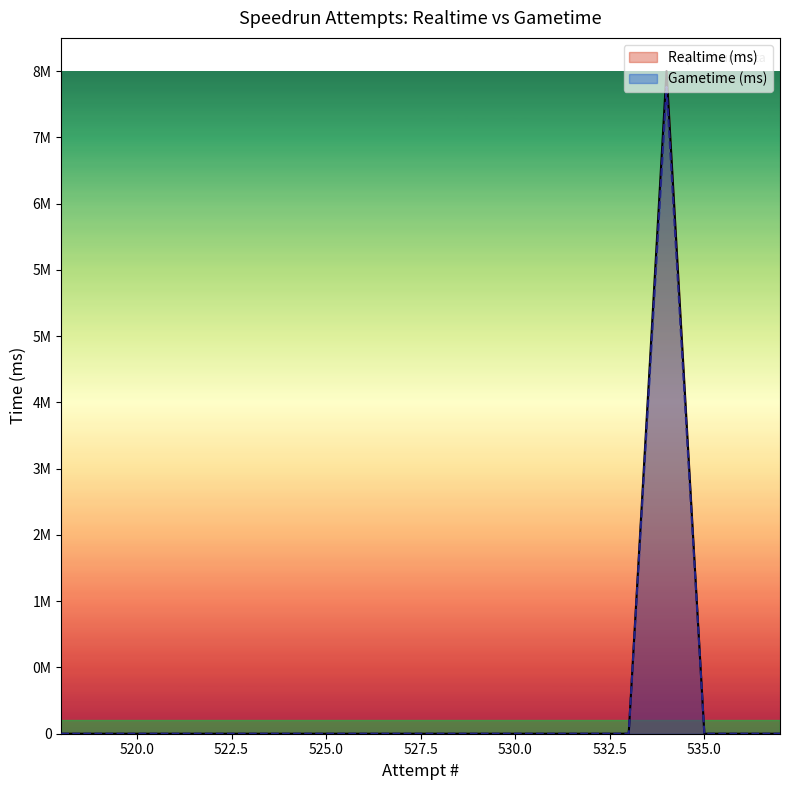

The value of Gametime (ms) at 519 is 0. True or false?

True